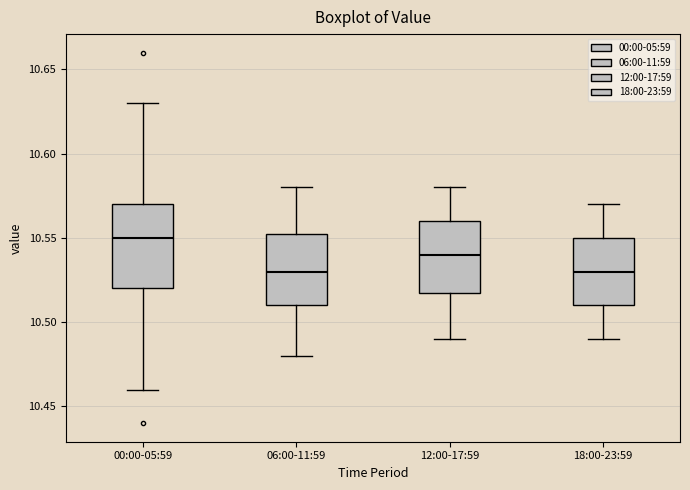

Reading left to right, read every box against the y-axis: the position of its median line, the range the box covers, and the ends of its whiskers. The values are not printed on the chart, so give them approximately, as read against the axis.

00:00-05:59: median 10.550, box 10.520 to 10.570, whiskers 10.460 to 10.630
06:00-11:59: median 10.530, box 10.510 to 10.555, whiskers 10.480 to 10.580
12:00-17:59: median 10.540, box 10.520 to 10.560, whiskers 10.490 to 10.580
18:00-23:59: median 10.530, box 10.510 to 10.550, whiskers 10.490 to 10.570